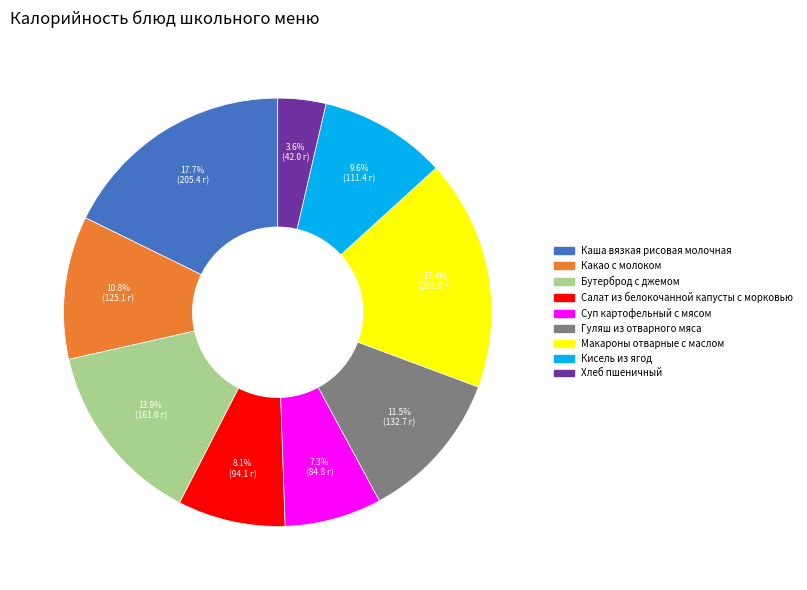

Count the number of slices in the pie.

9